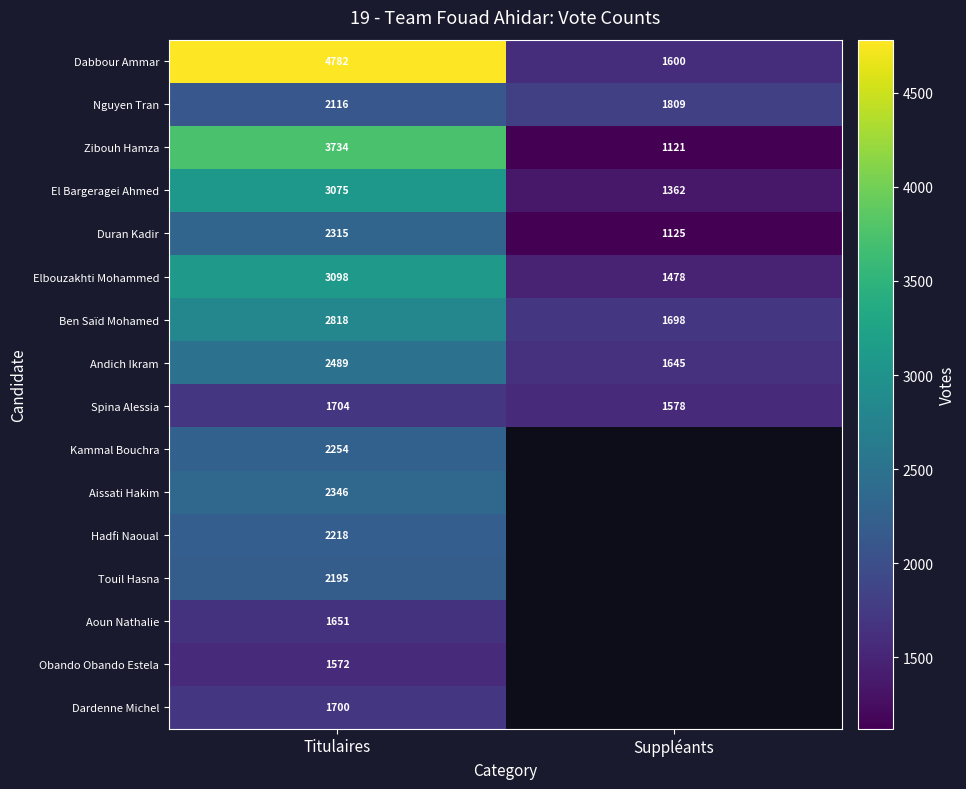

What is the sum of all Ben Saïd Mohamed values?

4516